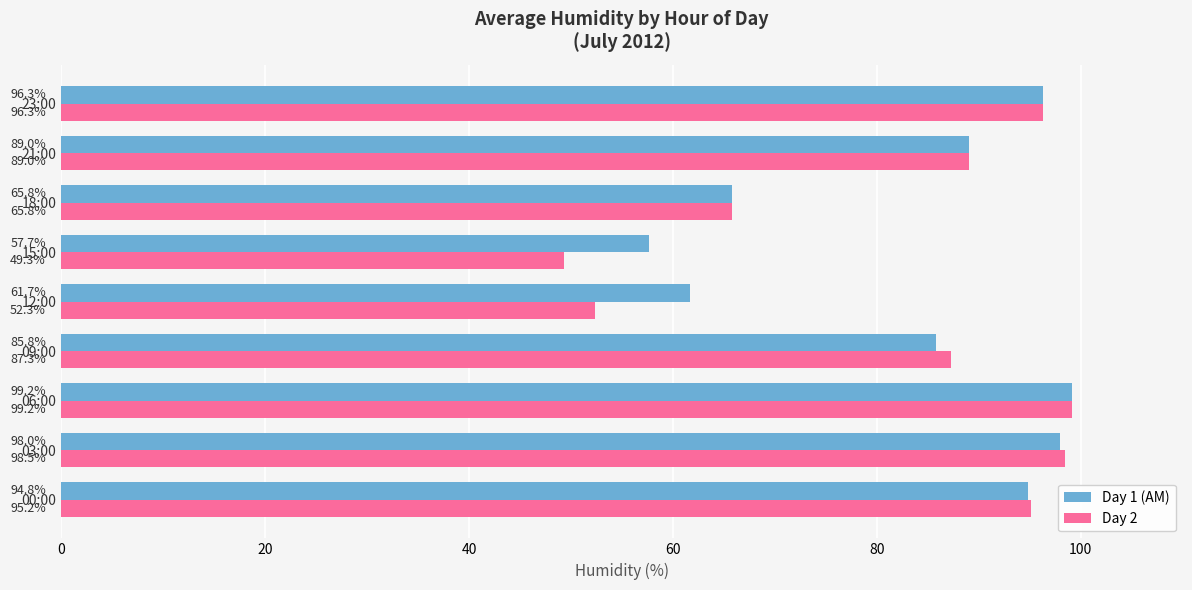

Which category has the lowest value in the Day 1 (AM) series?

15:00